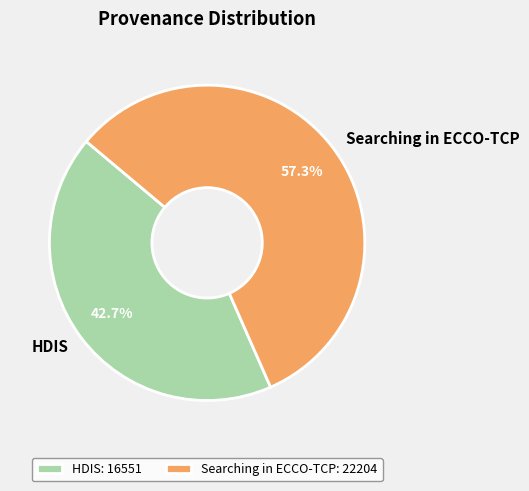

To the nearest percent, what is the combined percentage of Searching in ECCO-TCP and HDIS?

100%